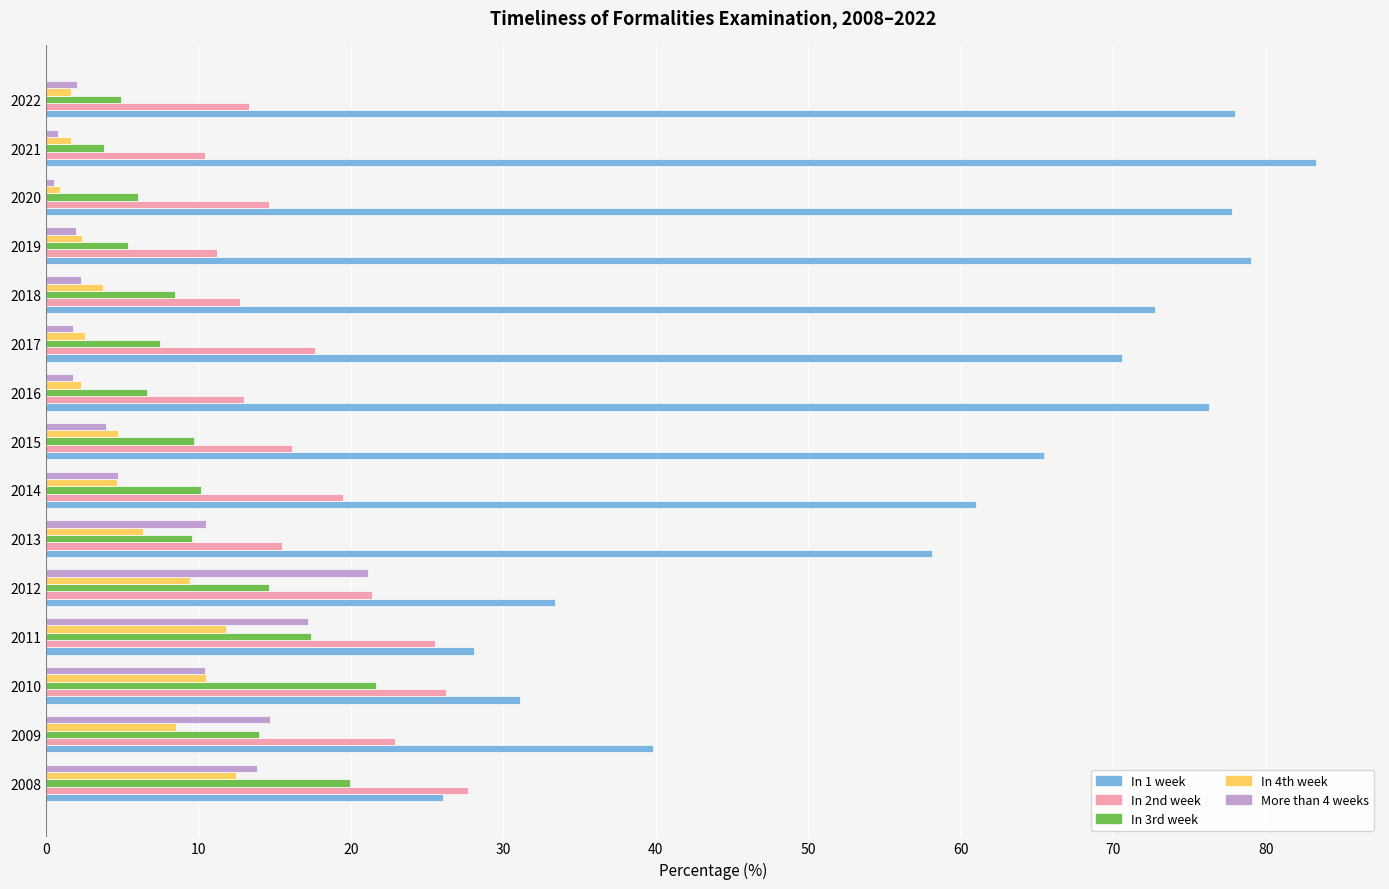

True or false: In 1 week has a value of 61.0 at 2014.

True